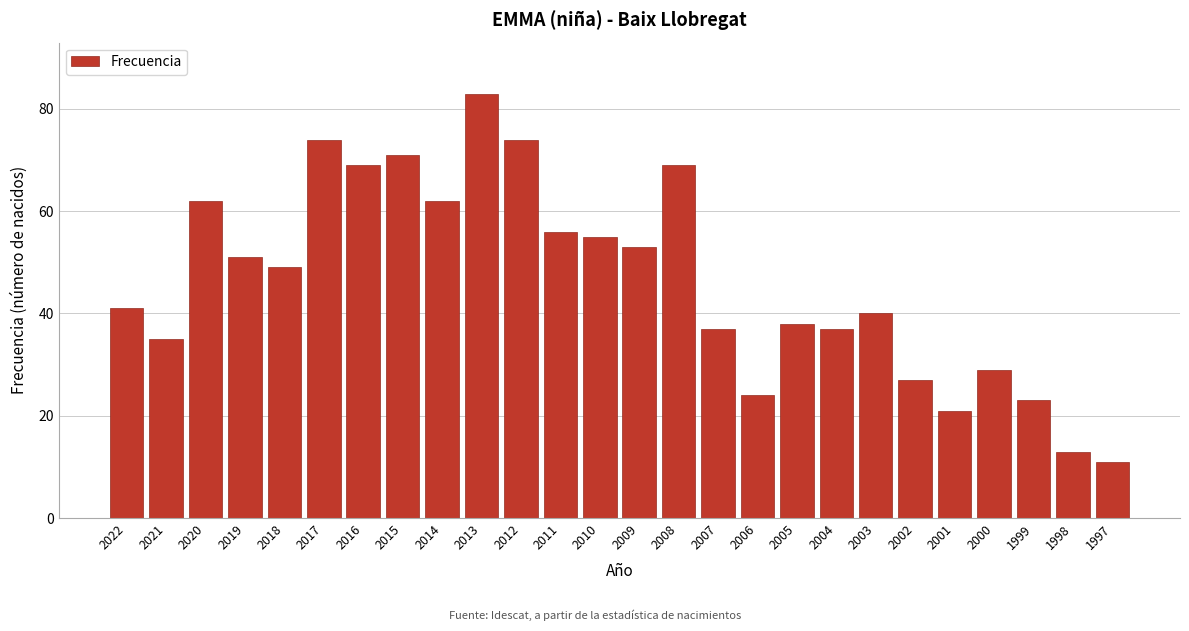

Reading left to right, extract all data points from this chart.

41	35	62	51	49	74	69	71	62	83	74	56	55	53	69	37	24	38	37	40	27	21	29	23	13	11